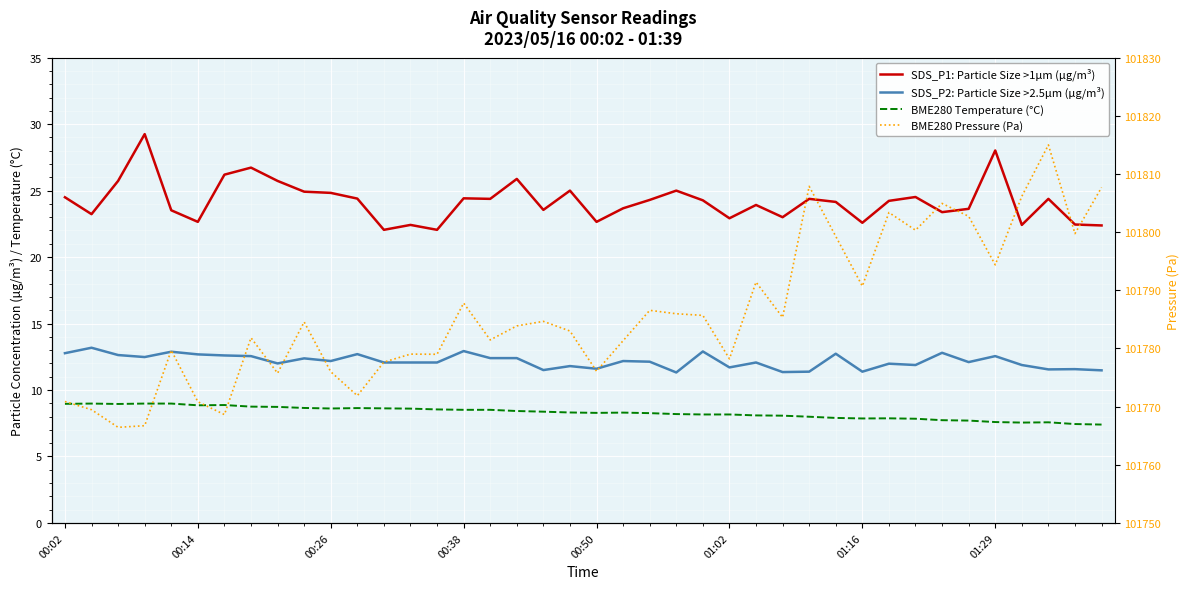

What is the difference between the maximum and second lowest values in the BME280 Temperature (°C) series?

1.5